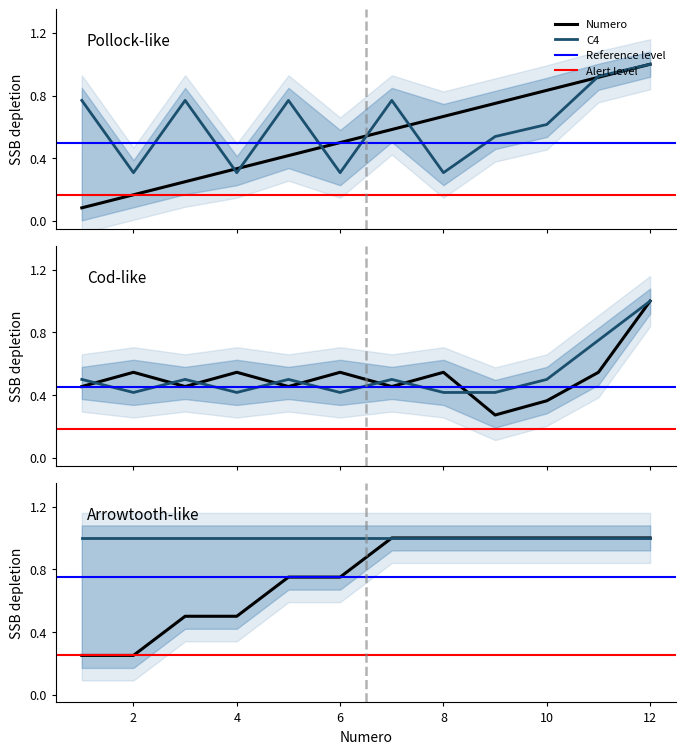

What is the highest value of the C4 series?

1.0